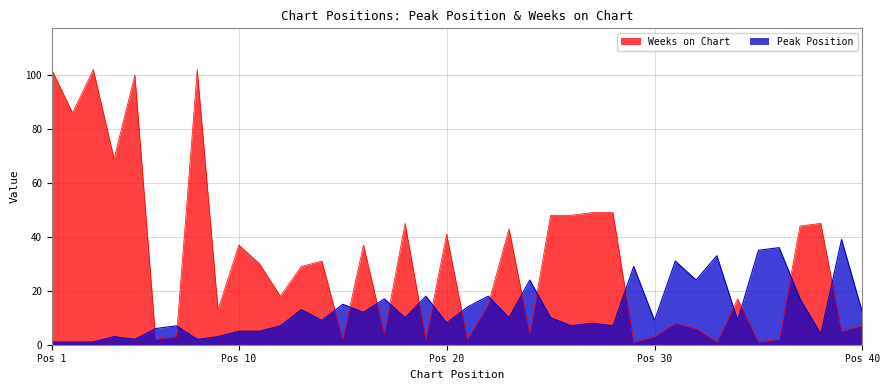

At which category does Peak Position reach its first local valley?

5